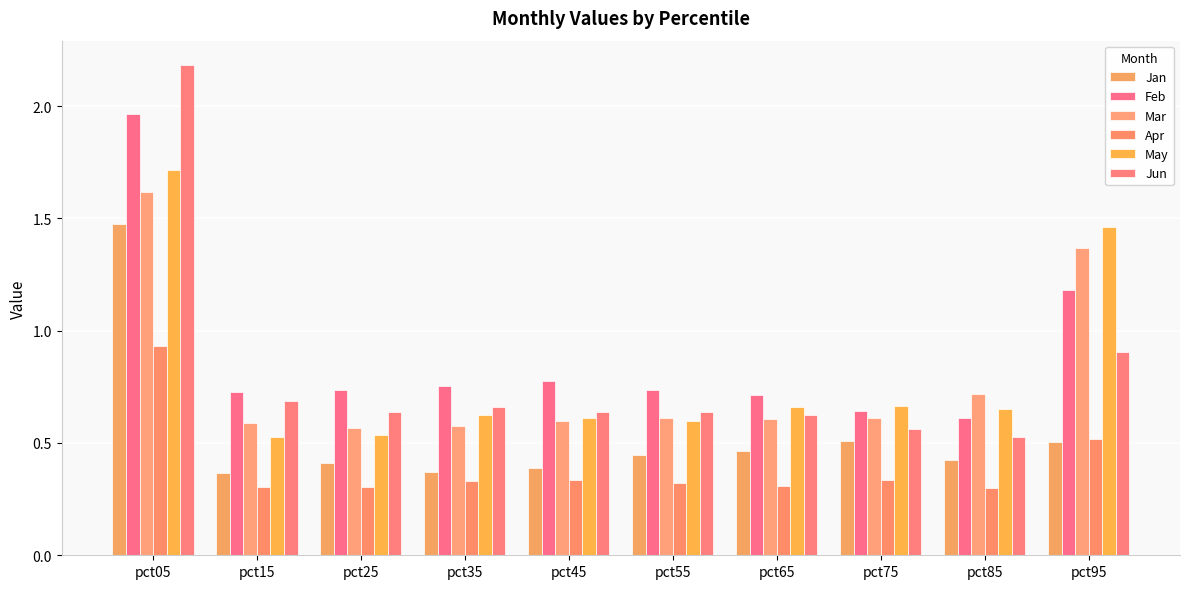

How many bars are there in total?

60